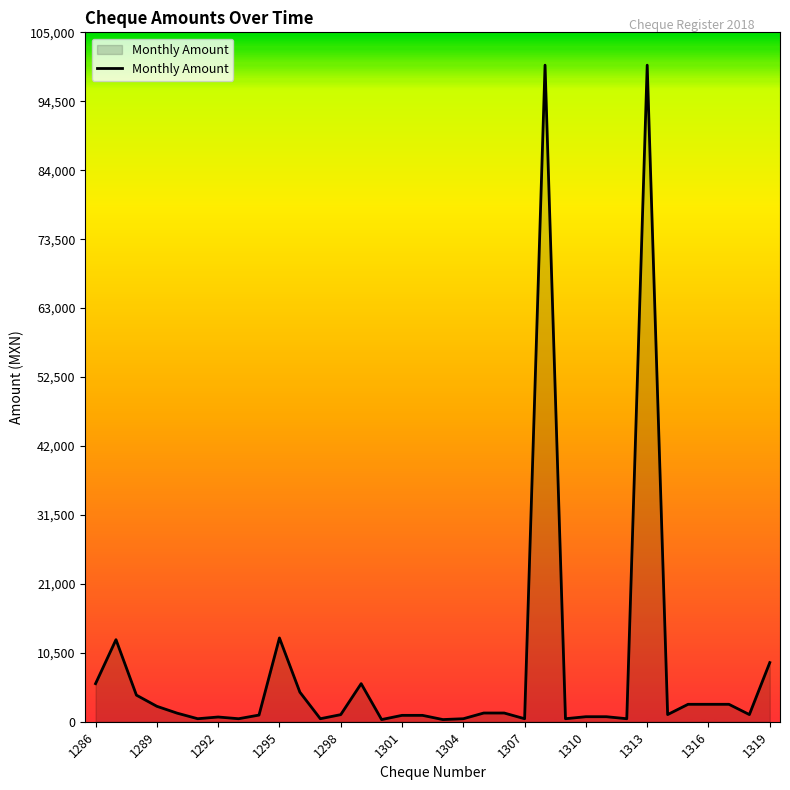

What is the difference between the maximum and minimum values?

99669.0